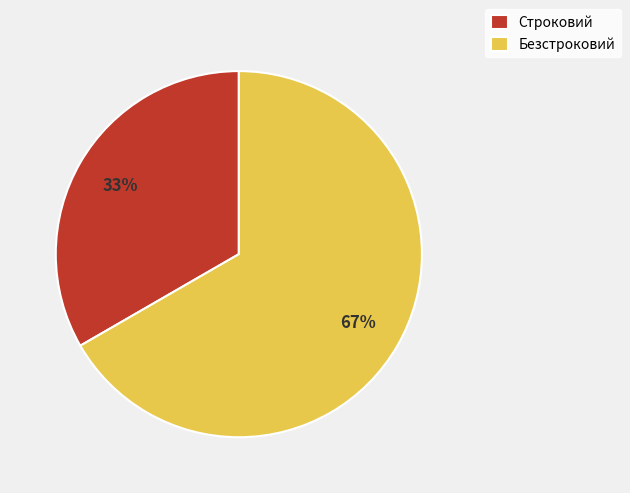

Is it true that Безстроковий is 60% of the pie?

False